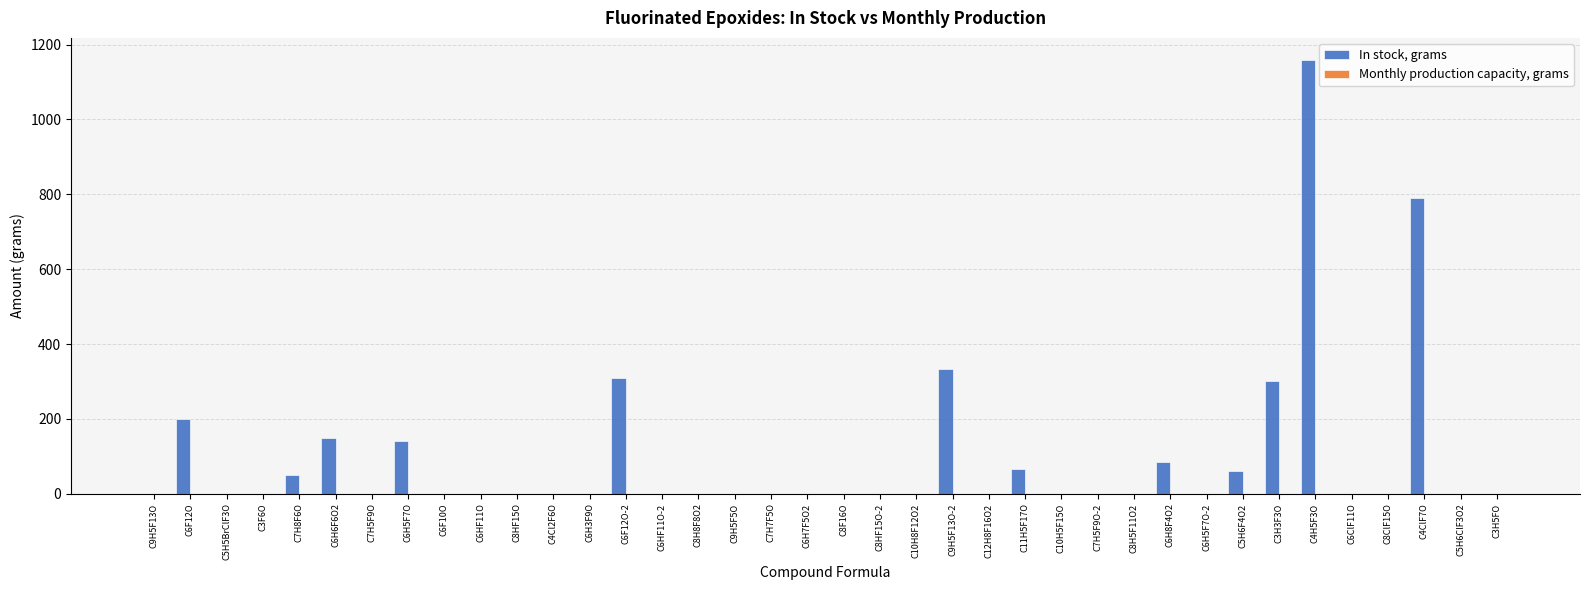

Which has a higher value, C6F12O or C9H5F13O-2?

C9H5F13O-2